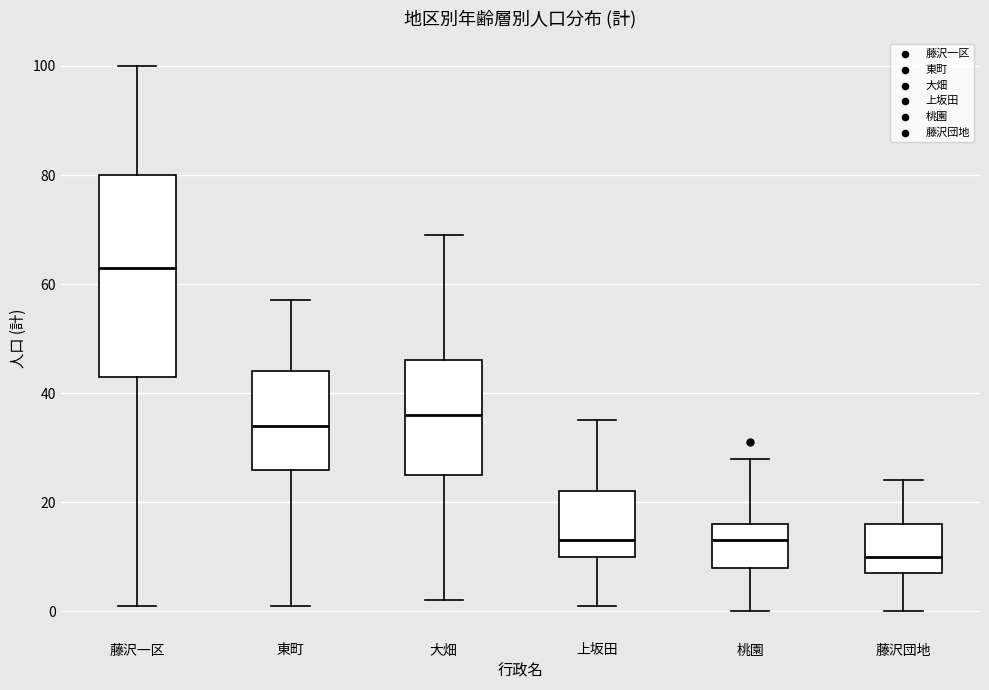

Reading left to right, read every box against the y-axis: the position of its median line, the range the box covers, and the ends of its whiskers. The values are not printed on the chart, so give them approximately, as read against the axis.

藤沢一区: median 64, box 44 to 80, whiskers 2 to 100
東町: median 34, box 26 to 44, whiskers 2 to 58
大畑: median 36, box 26 to 46, whiskers 2 to 70
上坂田: median 14, box 10 to 22, whiskers 2 to 36
桃園: median 14, box 8 to 16, whiskers 0 to 28
藤沢団地: median 10, box 8 to 16, whiskers 0 to 24